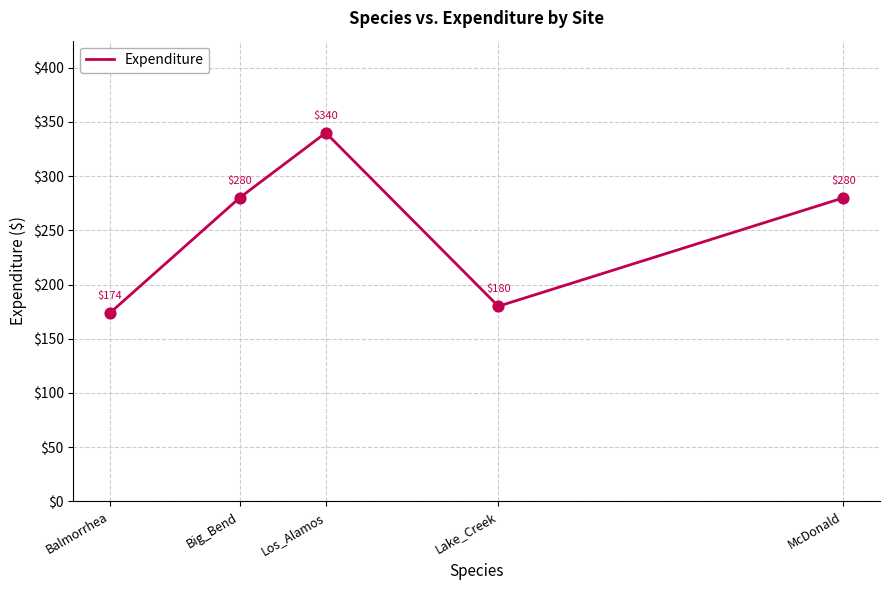

Approximately how many times larger is the value at McDonald compared to Balmorrhea?

1.6